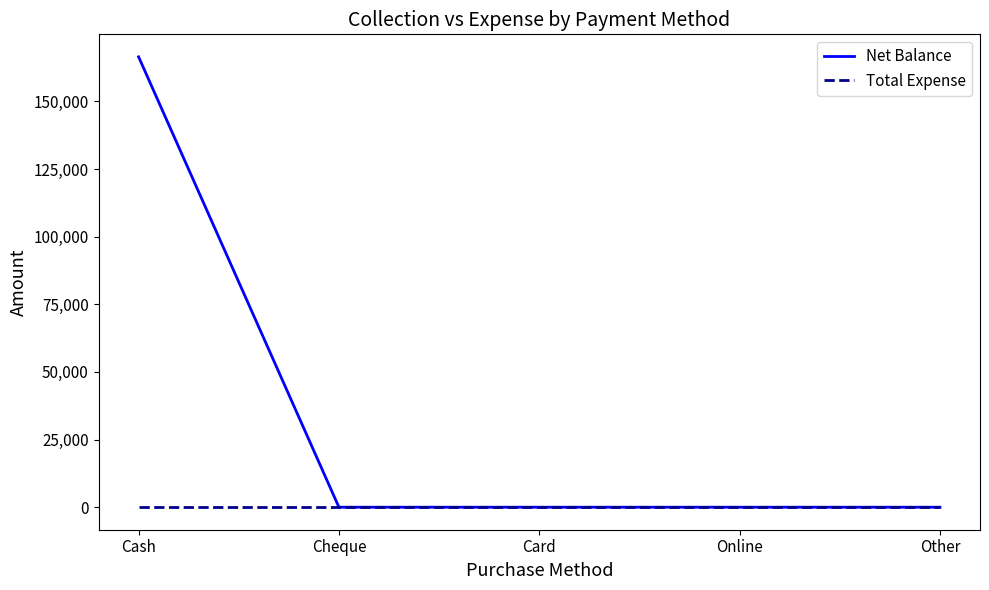

Which category has the highest value across all series?

Cash